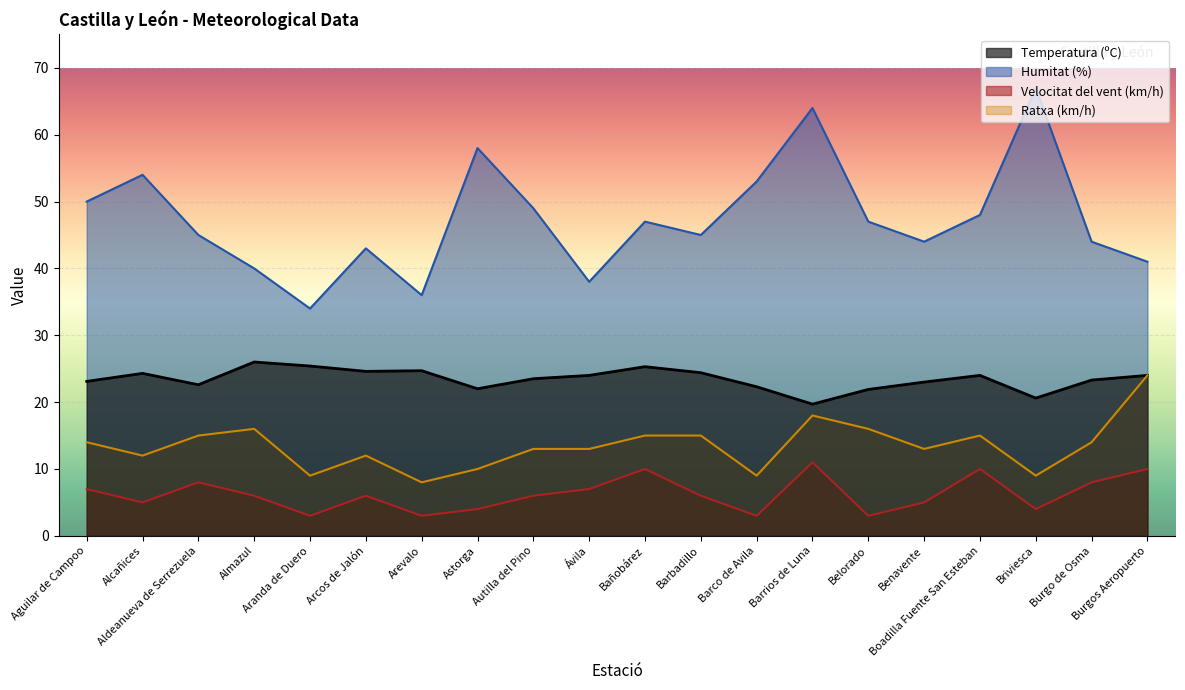

Which series has the largest total across all categories?

Humitat (%)